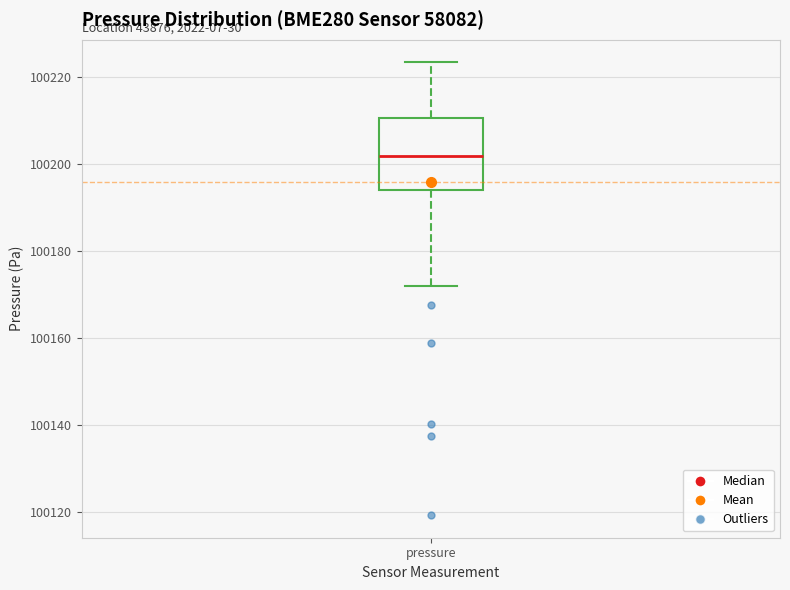

Transcribe this box plot: give where the median line is, the range the box spans, and where the two whiskers end, as read against the y-axis. The values are not printed on the chart, so give them approximately, as read against the axis.

median 100202, box 100194 to 100210, whiskers 100172 to 100224